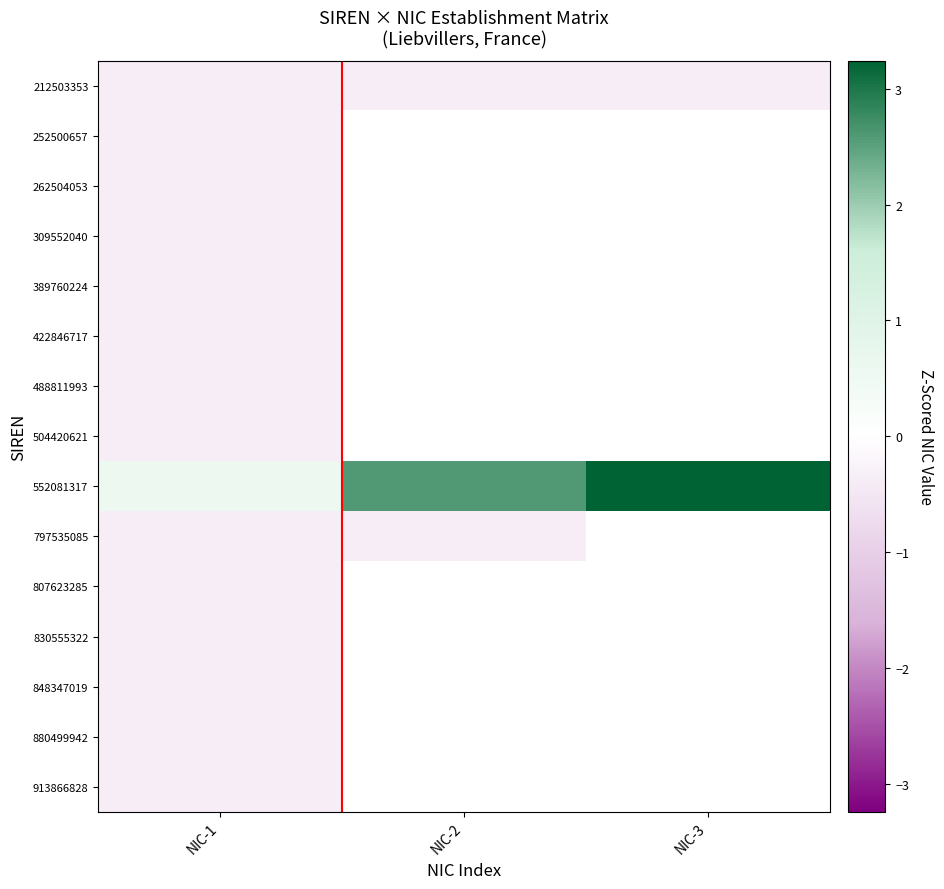

Which has a higher value, NIC-2 or NIC-1?

NIC-2